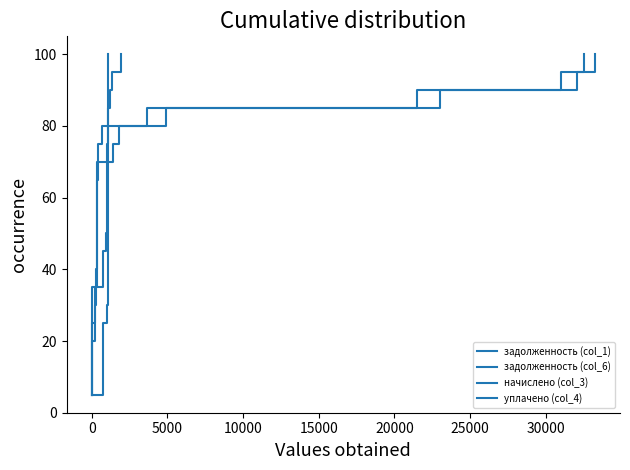

True or false: начислено (col_3) has more than 0 points higher than both neighbors.

False